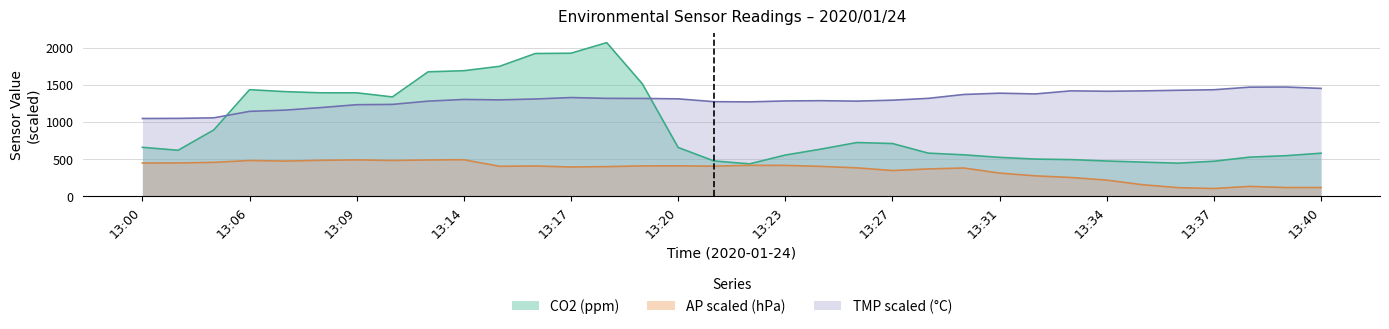

Rank the categories by CO2 value from lowest to highest.

13:22, 13:36, 13:35, 13:37, 13:34, 13:21, 13:33, 13:32, 13:31, 13:38, 13:39, 13:23, 13:30, 13:40, 13:28, 13:01, 13:25, 13:20, 13:00, 13:27, 13:26, 13:03, 13:10, 13:08, 13:09, 13:07, 13:06, 13:20, 13:12, 13:14, 13:15, 13:15, 13:17, 13:18